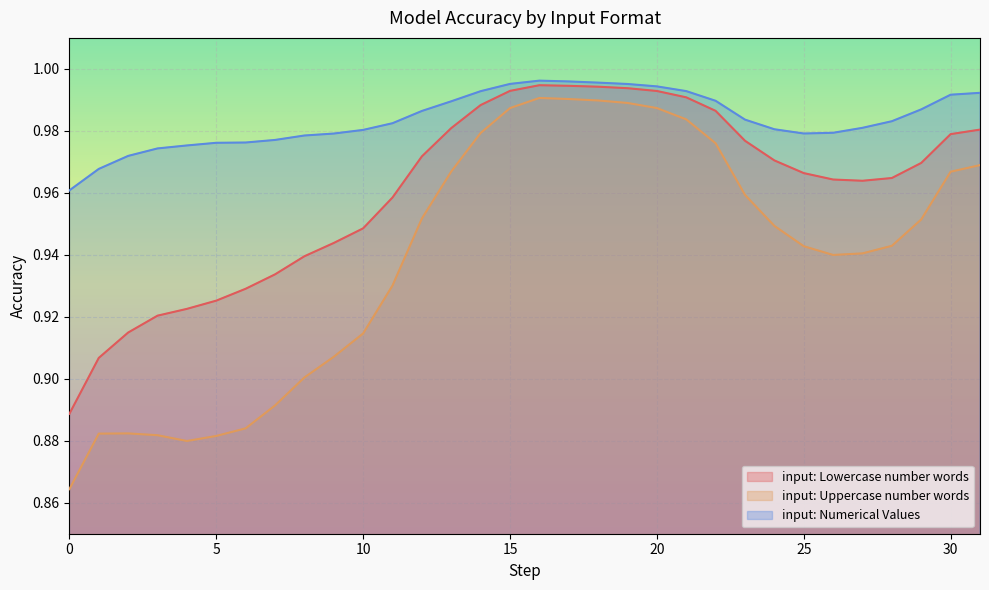

The input: Lowercase number words series shows 0.3 at 0. True or false?

False